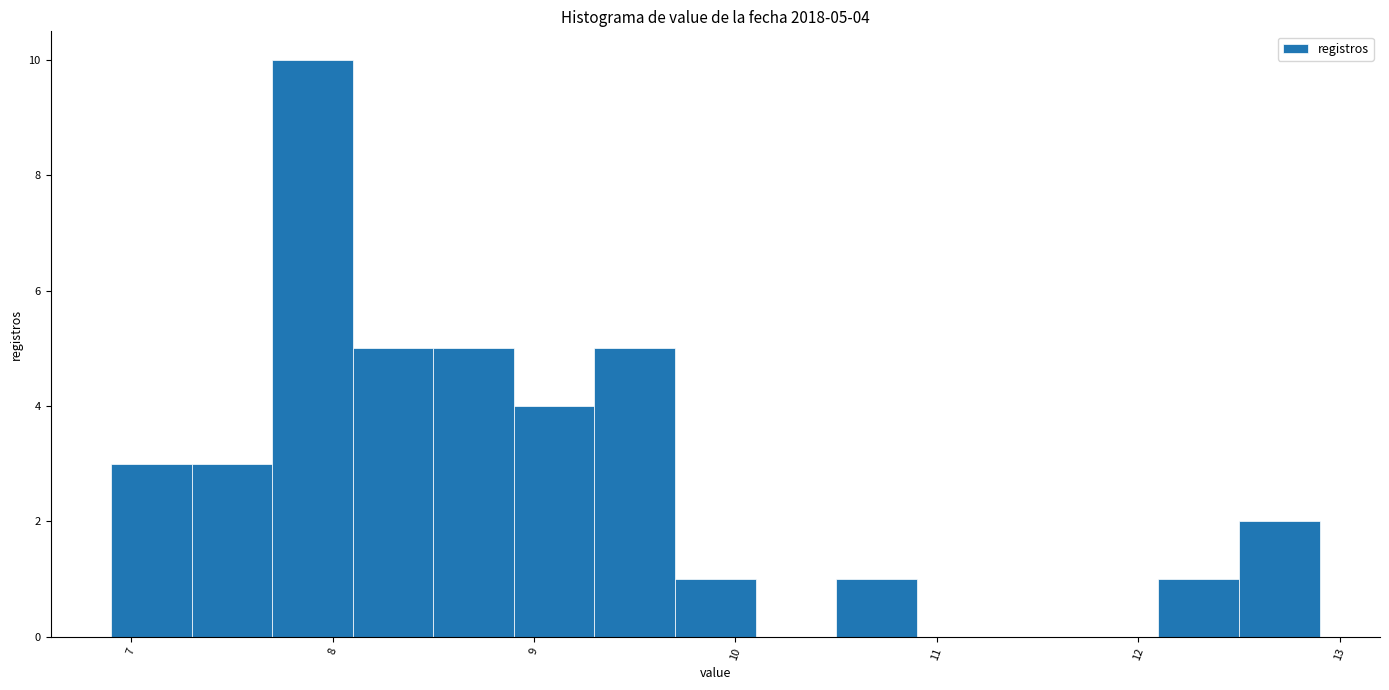

Which range on the x-axis has the tallest bar?

7.7 to 8.1